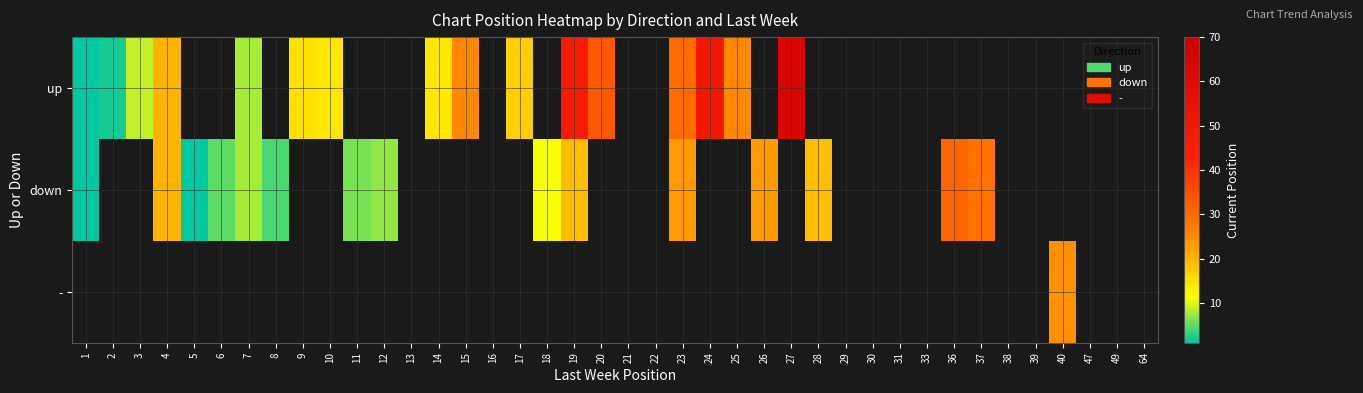

Which category has the lowest value across all series?

1